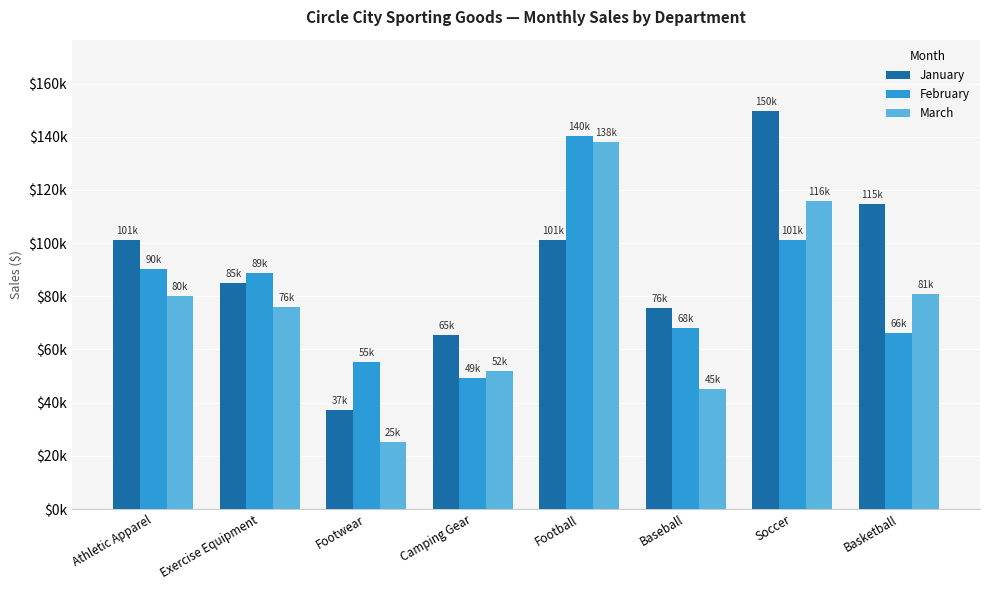

What is the minimum value for March?

25180.3